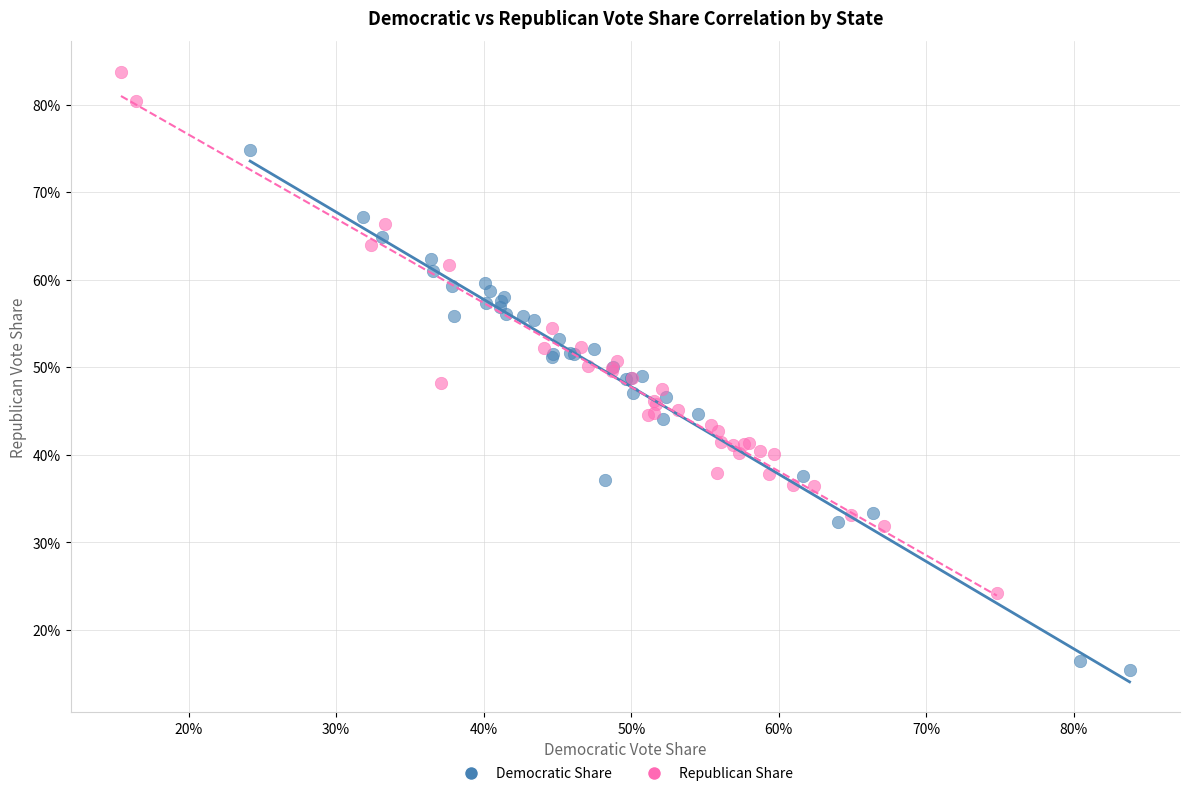

What are all the series names shown in the legend?

Democratic Share, Republican Share